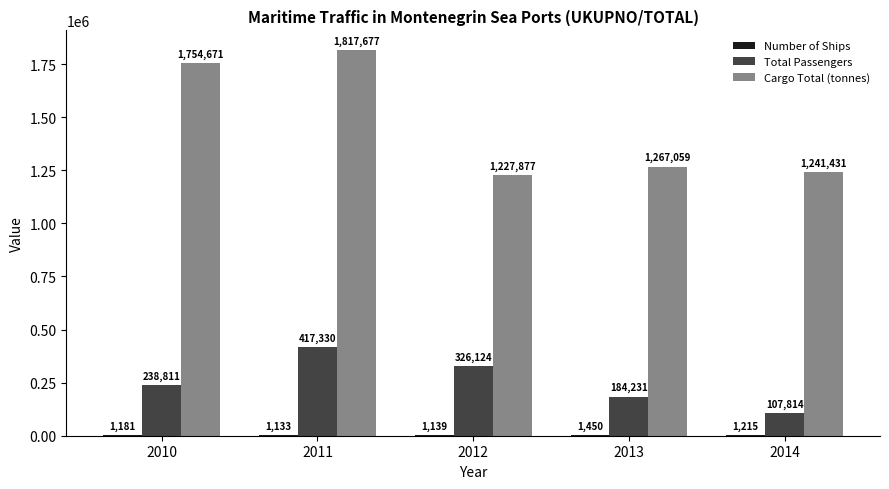

What is the sum of the Total Passengers values at 2010 and 2012?

564935